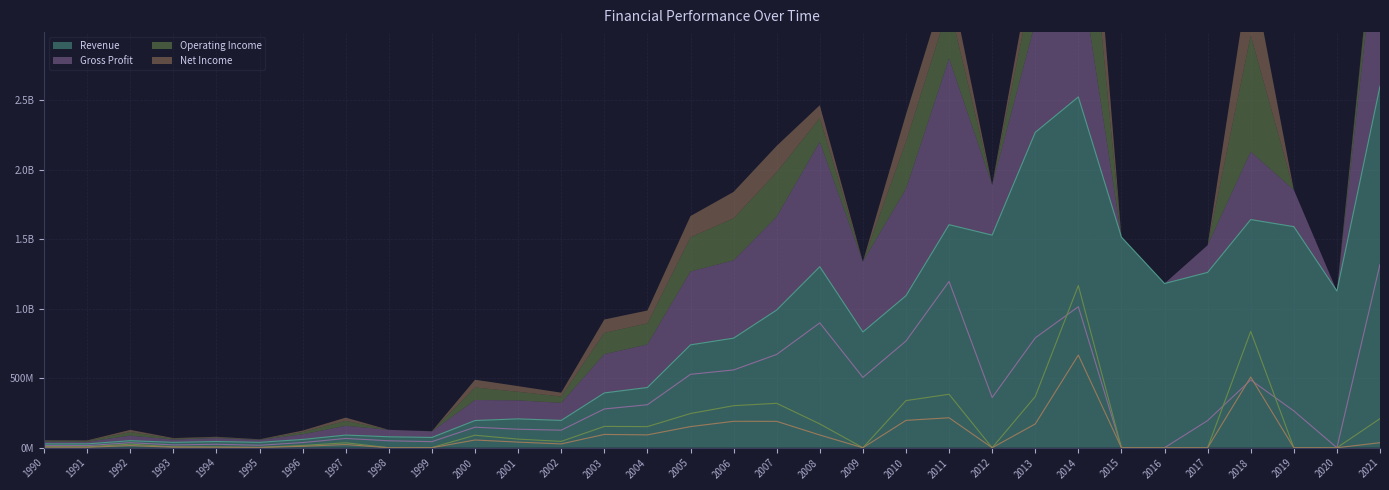

What is the value of the Gross Profit point at the 17th from the left?

559222000